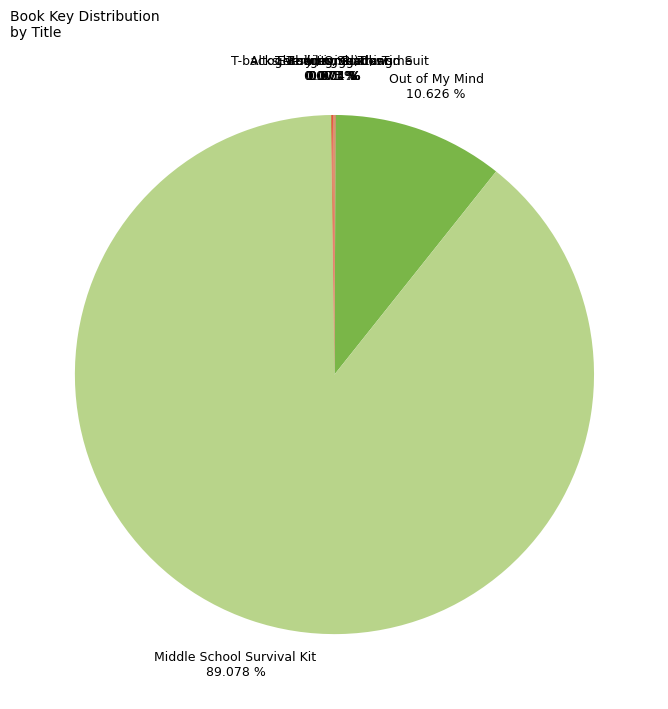

Is Out of My Mind the majority of the pie?

No